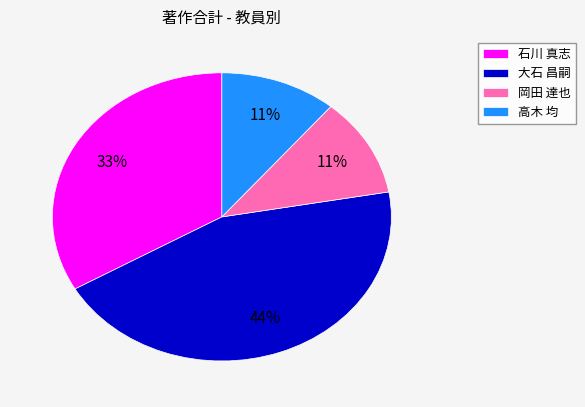

To the nearest percent, what is the difference between the largest and smallest slice percentages?

33%